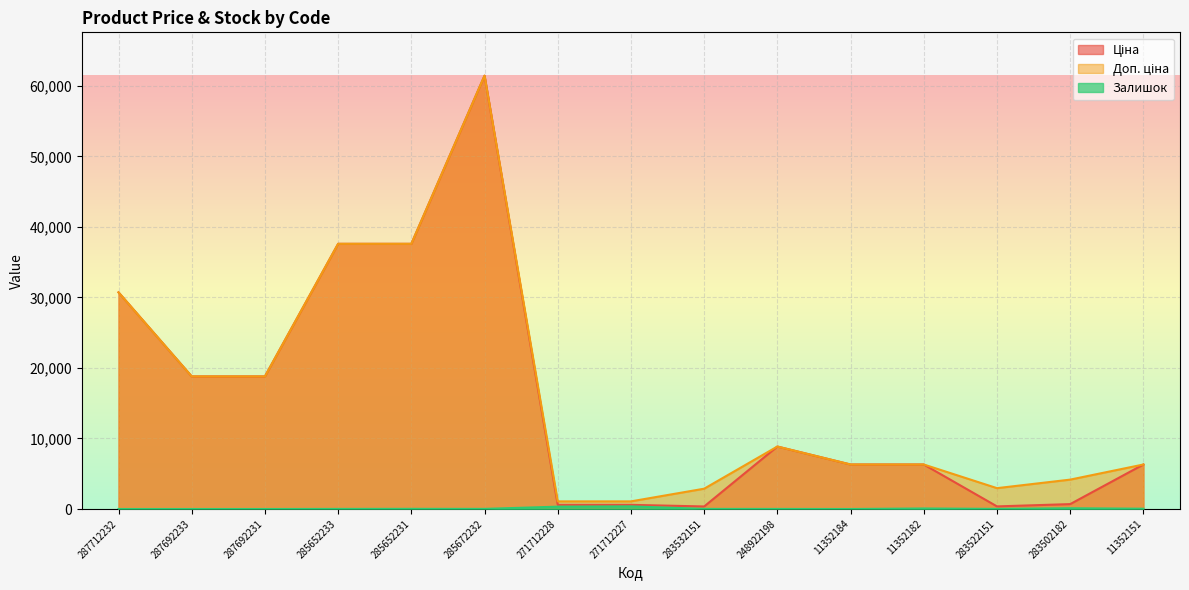

Reading left to right, what are all the values shown in this chart?

Ціна: 30717.1	18796.8	18796.8	37593.6	37593.6	61434.3	589.9	589.9	359.9	8856.7	6308.8	6308.8	369.5	694.3	6308.8
Доп. ціна: 30717.1	18796.8	18796.8	37593.6	37593.6	61434.3	1081.7	1081.7	2878.8	8856.7	6308.8	6308.8	2955.8	4165.6	6308.8
Залишок: 0.0	0.0	0.0	13.0	23.0	16.0	333.0	373.0	15.0	11.0	0.0	74.0	15.0	106.0	41.0